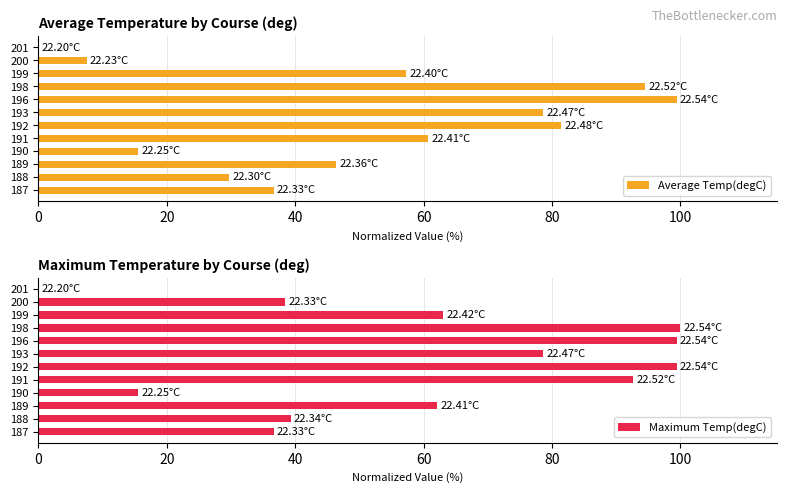

What is the sum of all Maximum Temp(degC) values?

725.2